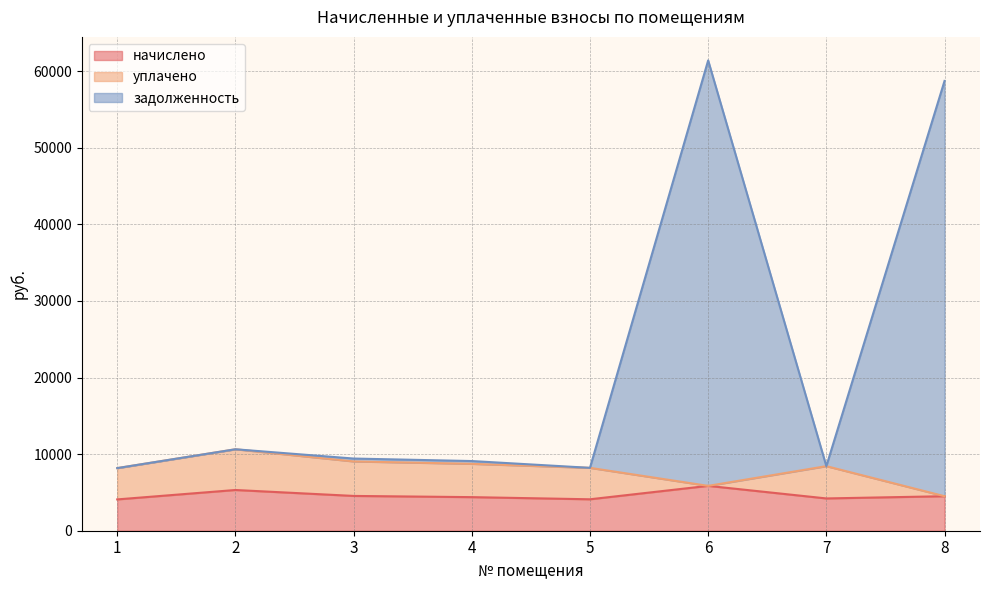

What is the sum of the начислено values at 4 and 6?

10241.9